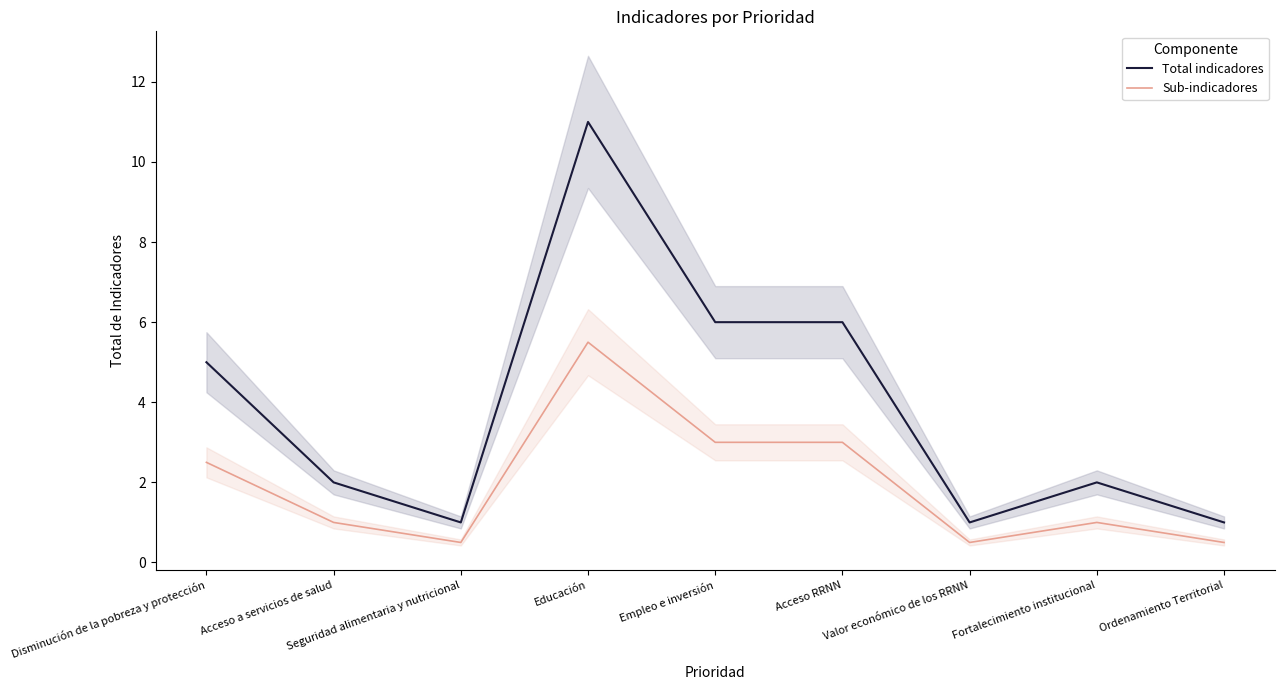

Which series has the widest spread of values?

Total indicadores